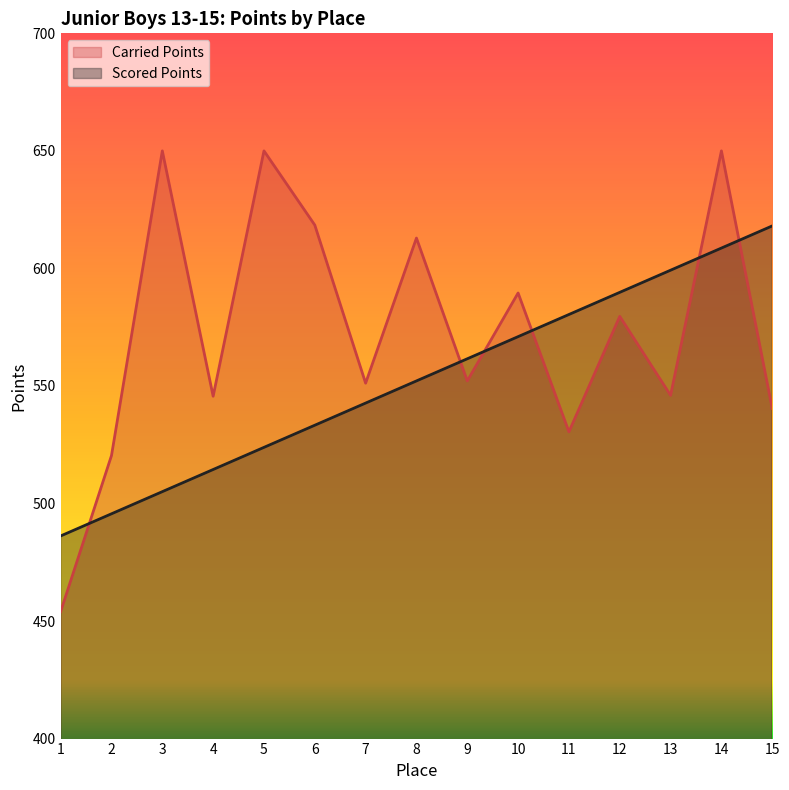

How many data points in Carried Points are less than 552?

7